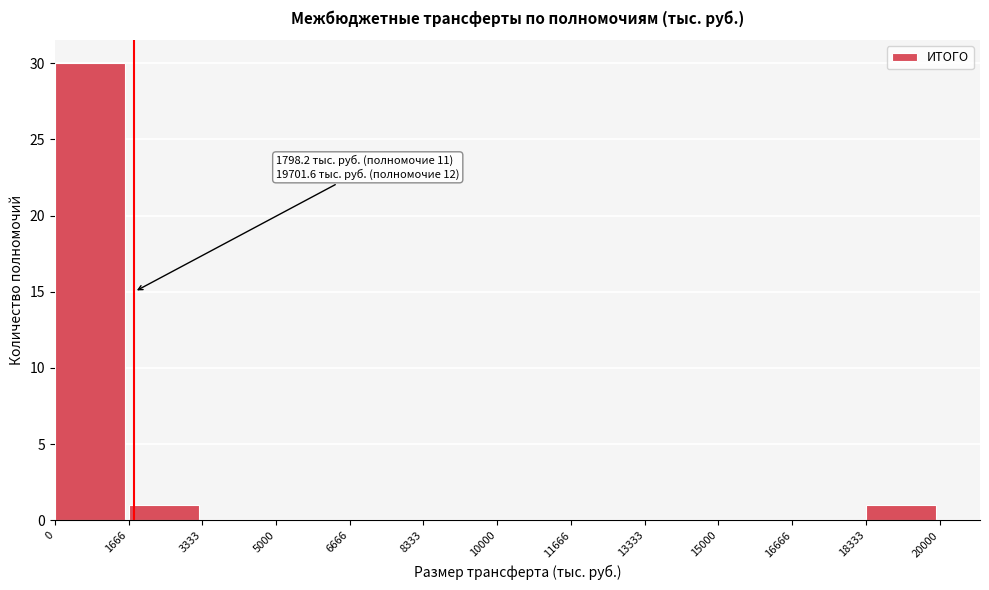

Which range on the x-axis has the tallest bar?

0 to 1666